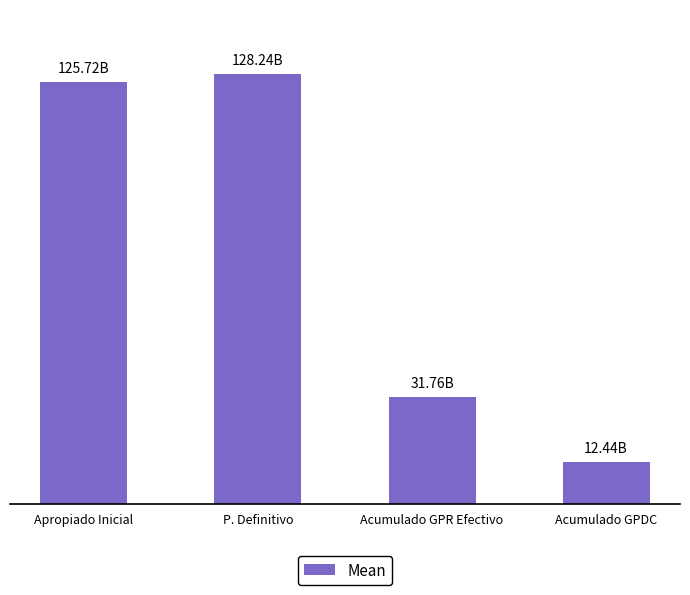

Does the chart contain any negative values?

No